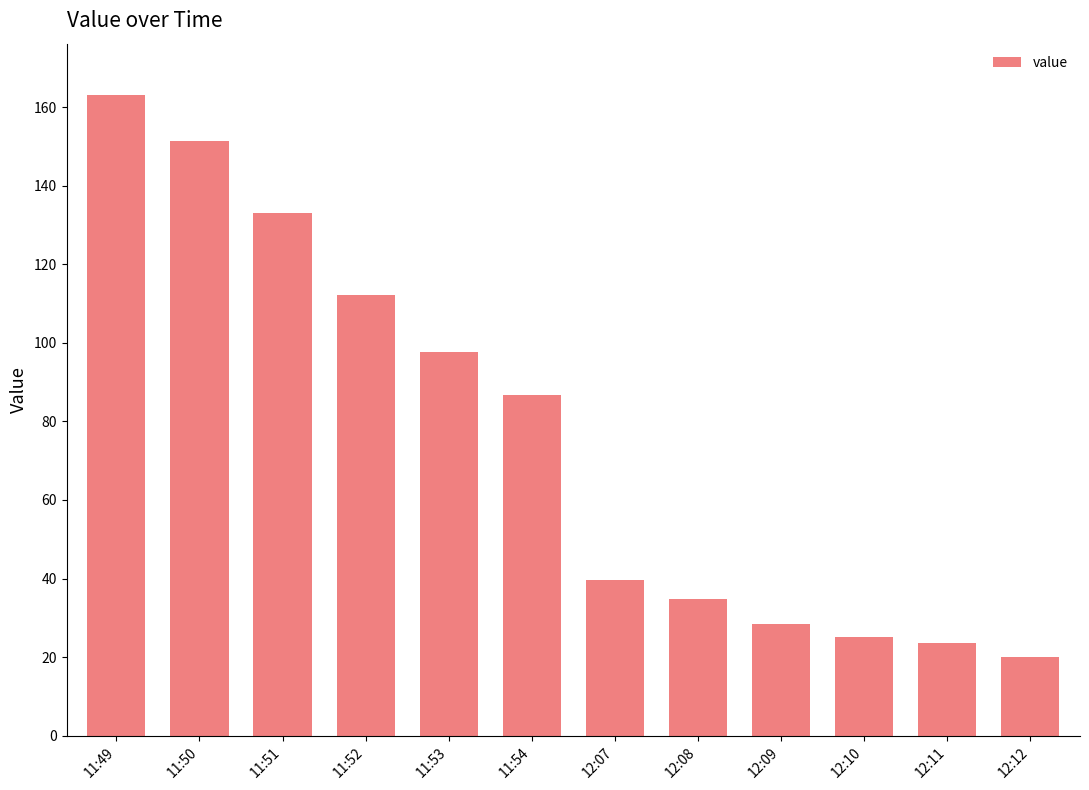

Reading right to left, extract all data points from this chart.

20.1	23.6	25.1	28.4	34.7	39.6	86.8	97.6	112.1	132.9	151.3	163.1